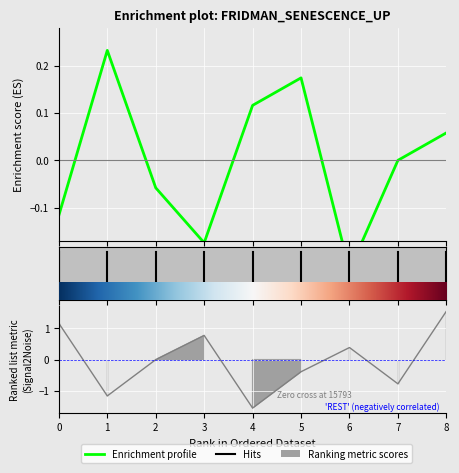

How many values are above zero?

4